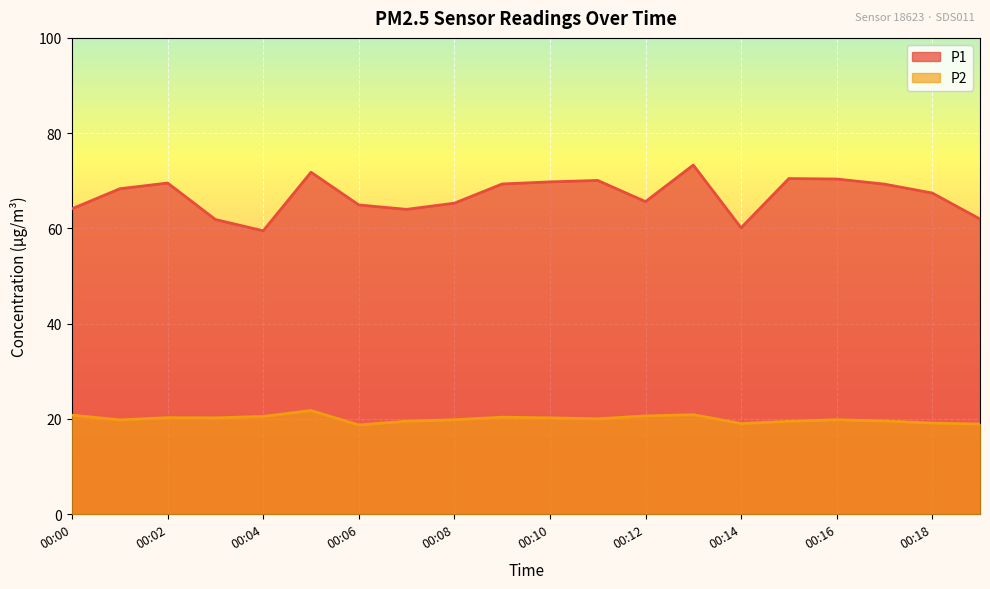

Reading left to right, transcribe all the data shown in this chart.

P1: 00:00=64.1	00:01=68.3	00:02=69.5	00:03=61.9	00:04=59.5	00:05=71.8	00:06=64.9	00:07=64.0	00:08=65.3	00:09=69.3	00:10=69.8	00:11=70.1	00:12=65.6	00:13=73.3	00:14=60.1	00:15=70.5	00:16=70.4	00:17=69.3	00:18=67.4	00:19=62.0
P2: 00:00=20.8	00:01=19.8	00:02=20.3	00:03=20.2	00:04=20.5	00:05=21.8	00:06=18.7	00:07=19.5	00:08=19.8	00:09=20.4	00:10=20.2	00:11=20.0	00:12=20.6	00:13=20.9	00:14=19.0	00:15=19.5	00:16=19.8	00:17=19.6	00:18=19.1	00:19=18.9